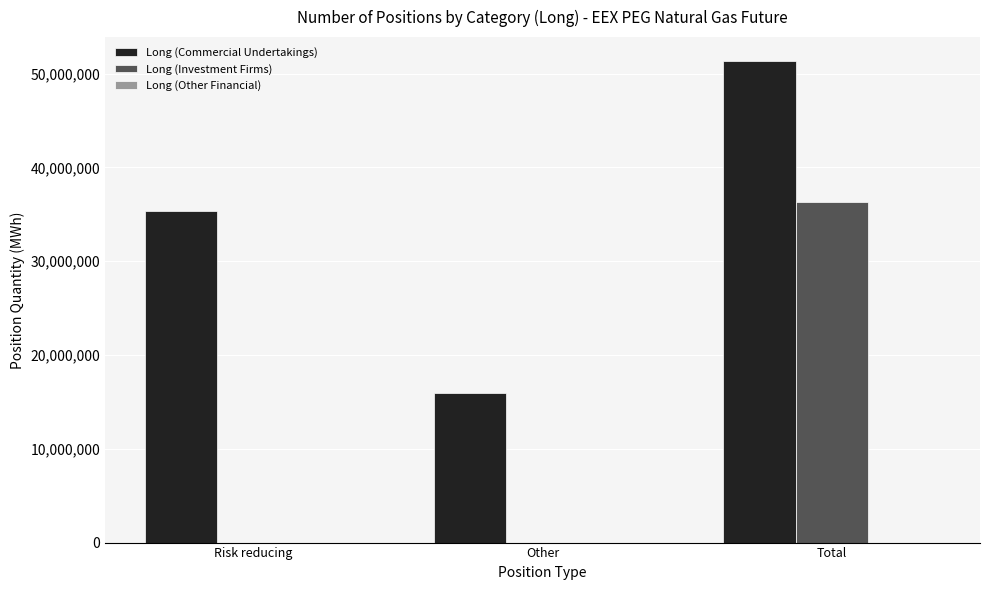

What is the spread (max minus min) of values at Total?

15057487